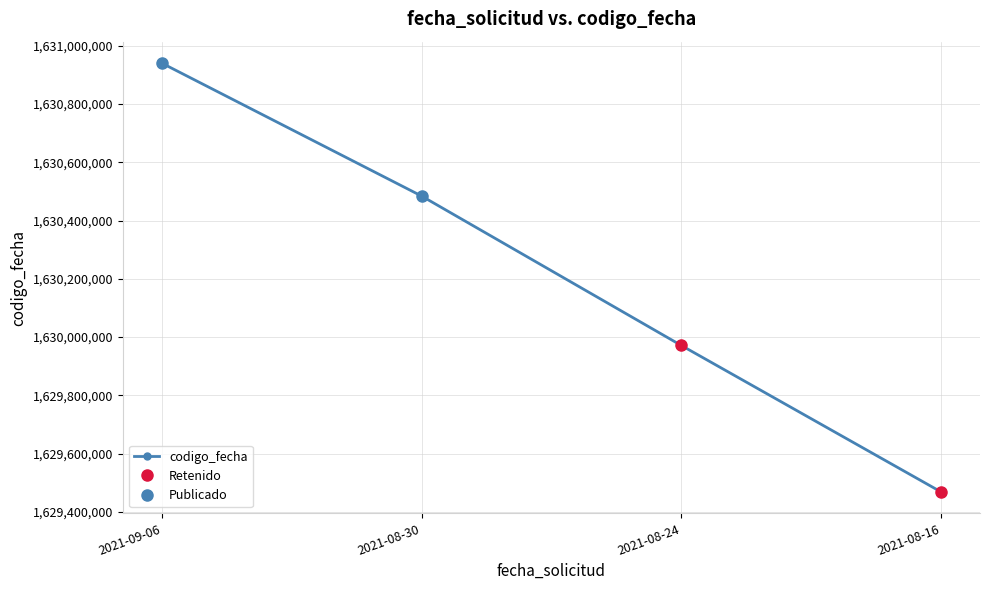

What is the value of the 1st point from the left?

1630940705